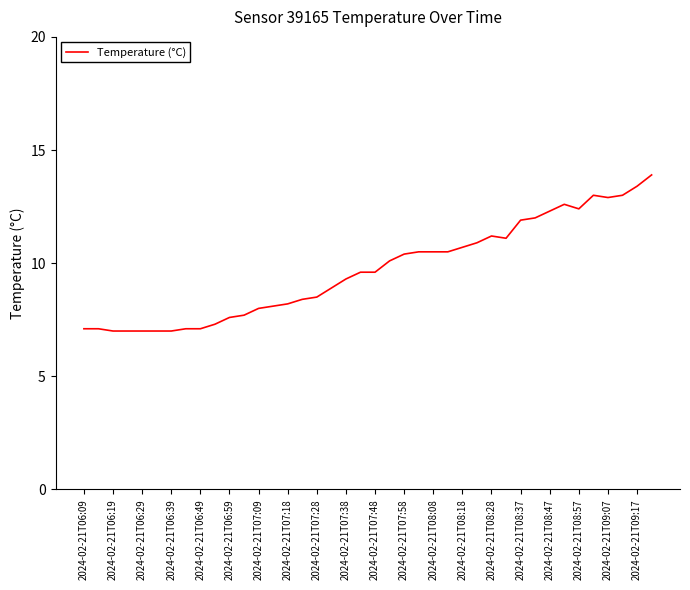

What is the smallest value displayed?

7.0